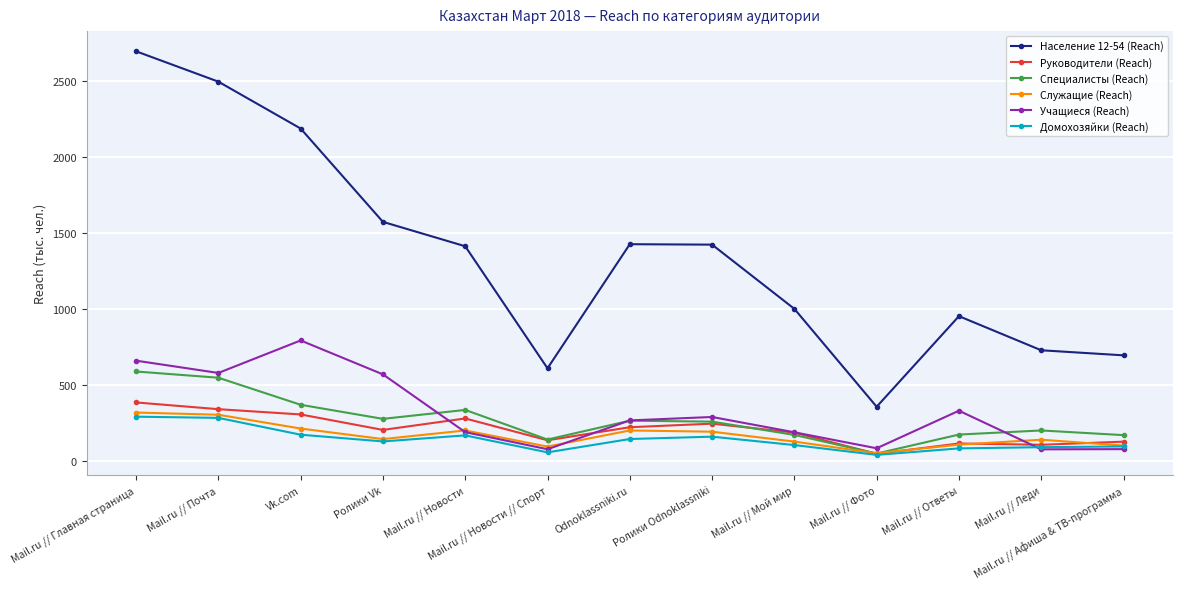

What is the difference between the Учащиеся (Reach) values at Vk.com and Ролики Odnoklassniki?

503.2